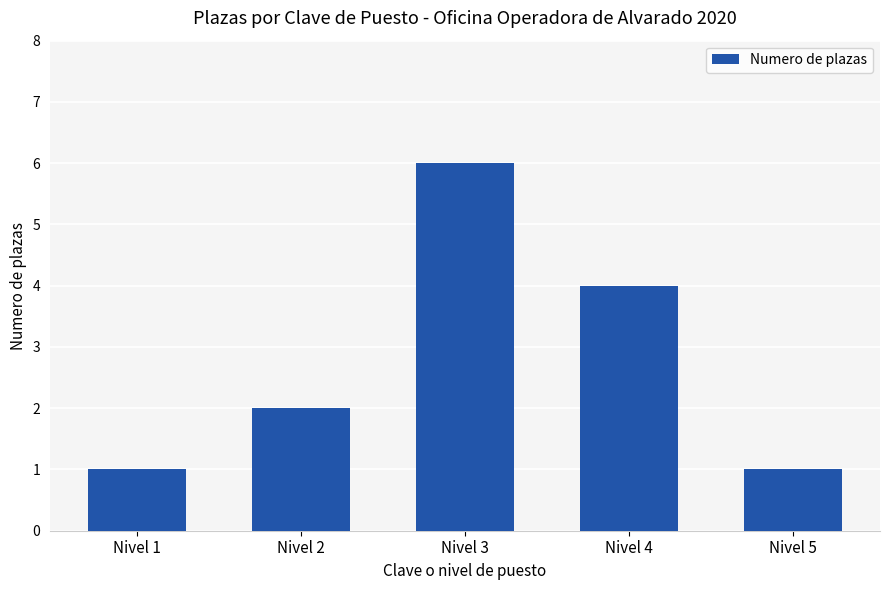

The chart shows a value of 1 at Nivel 2. True or false?

False